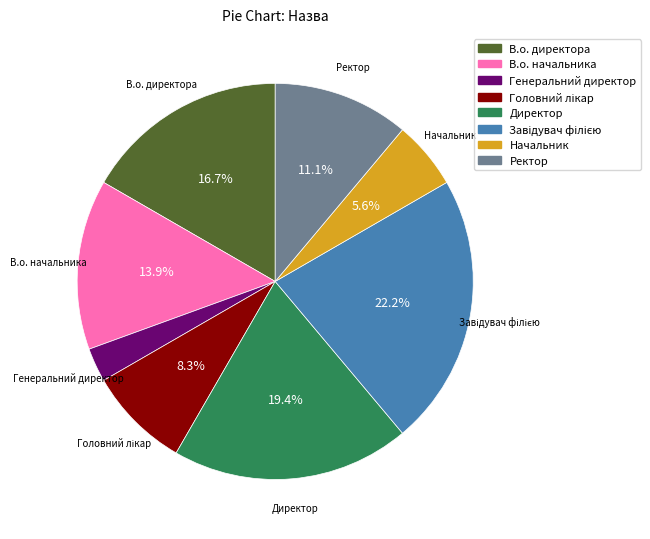

Approximately how many times larger is the value at Начальник compared to Ректор?

0.5